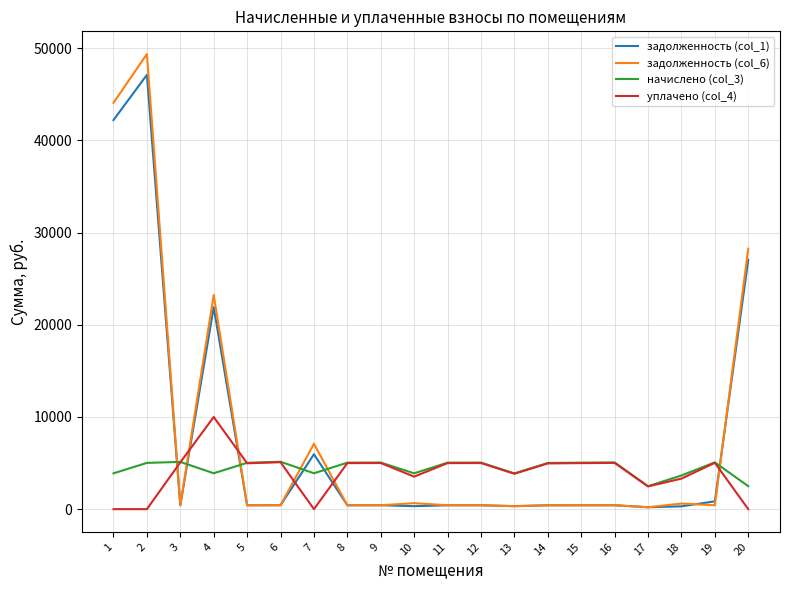

The начислено (col_3) series shows 3894.2 at 4. True or false?

True